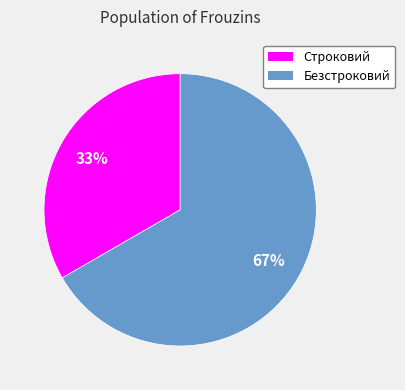

To the nearest percent, what is the average slice percentage?

50%